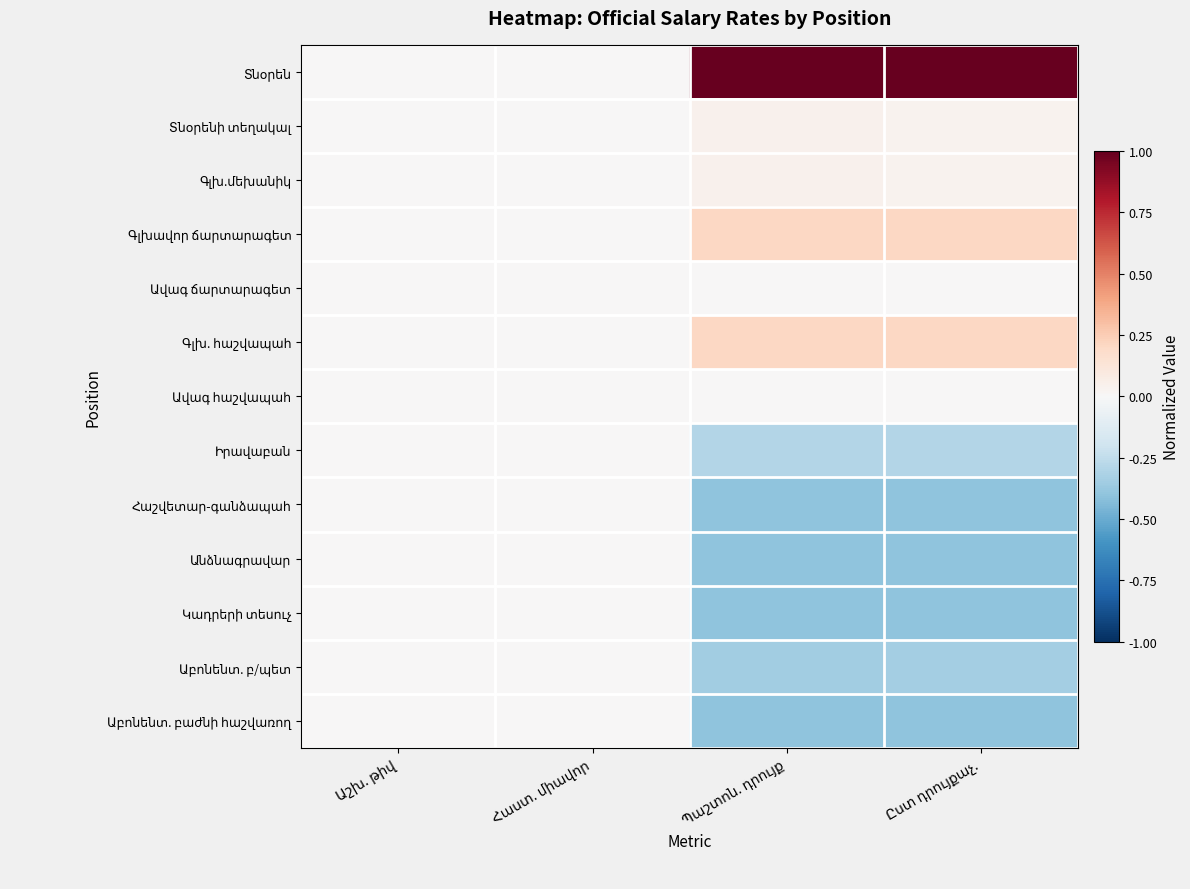

Which series changed the most between Աշխ. թիվ and Պաշտոն. դրույք?

Տնօրեն